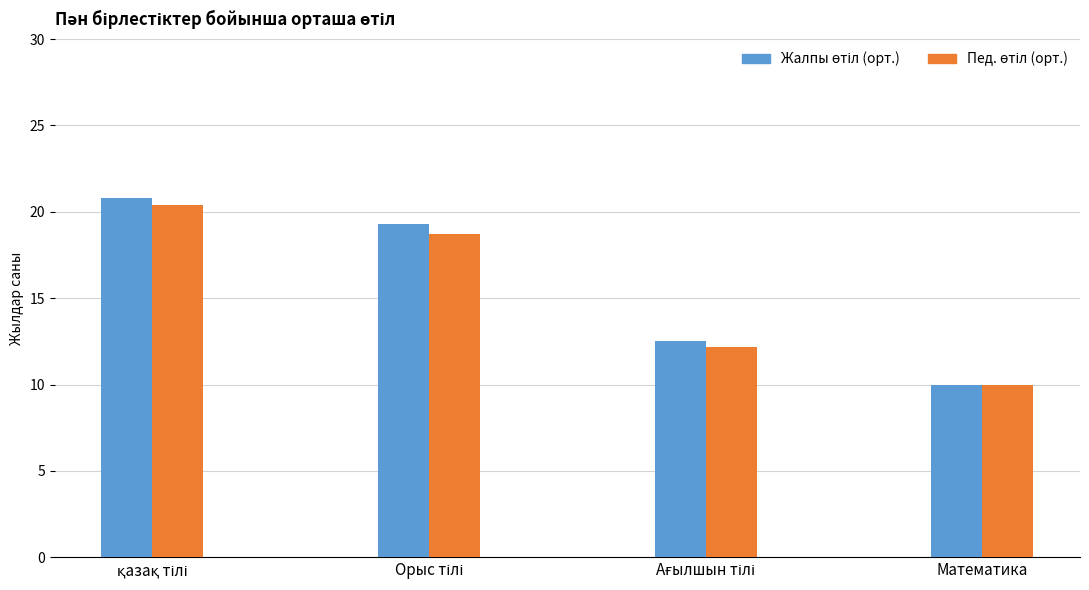

Which label corresponds to the smallest value in the chart?

Математика